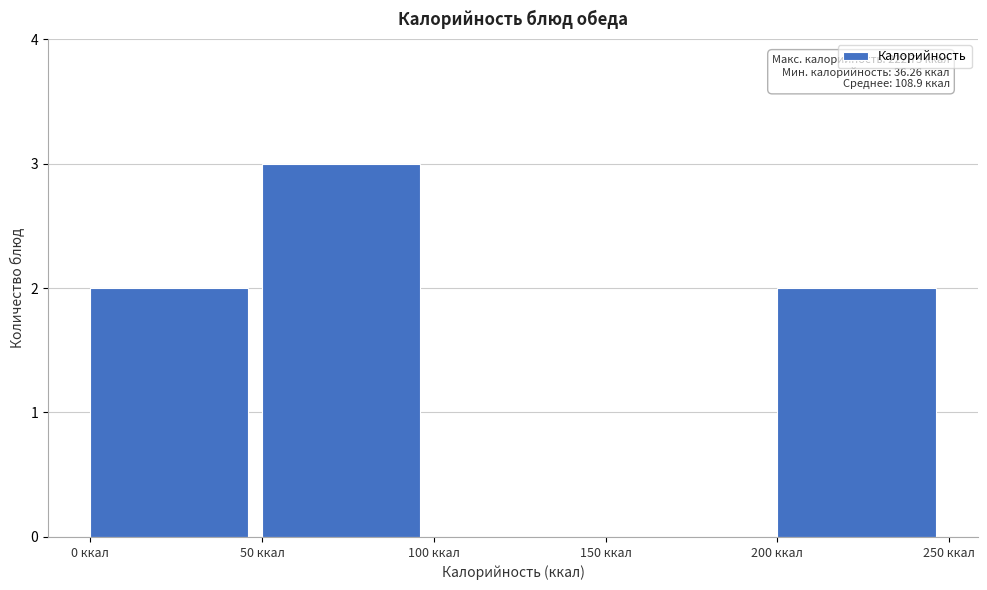

Which range on the x-axis has the tallest bar?

50 to 100